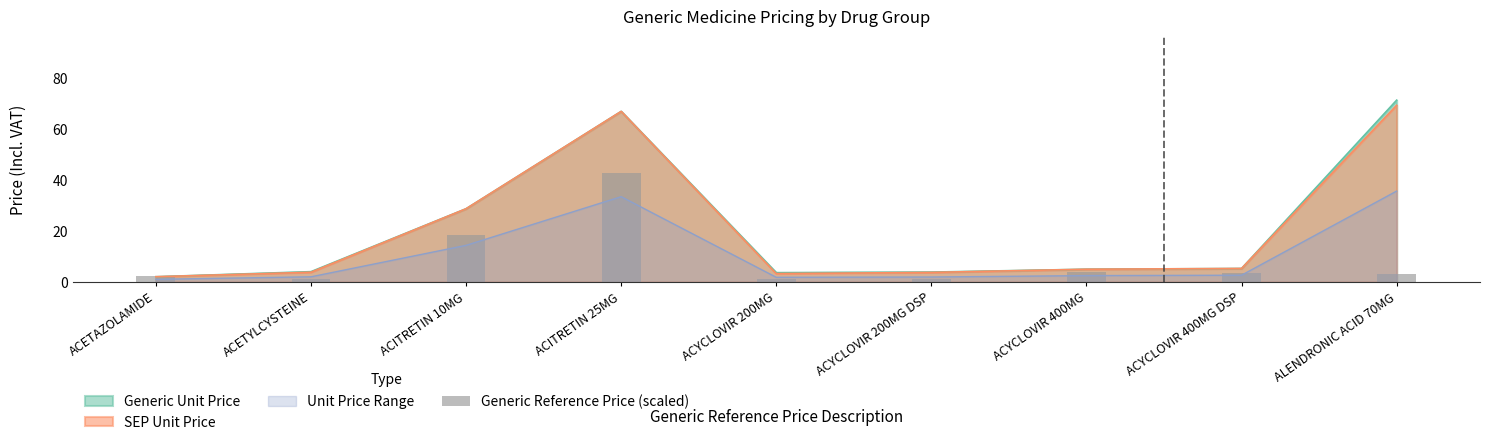

True or false: the data shows 3.4 at ACYCLOVIR 400MG DSP.

True